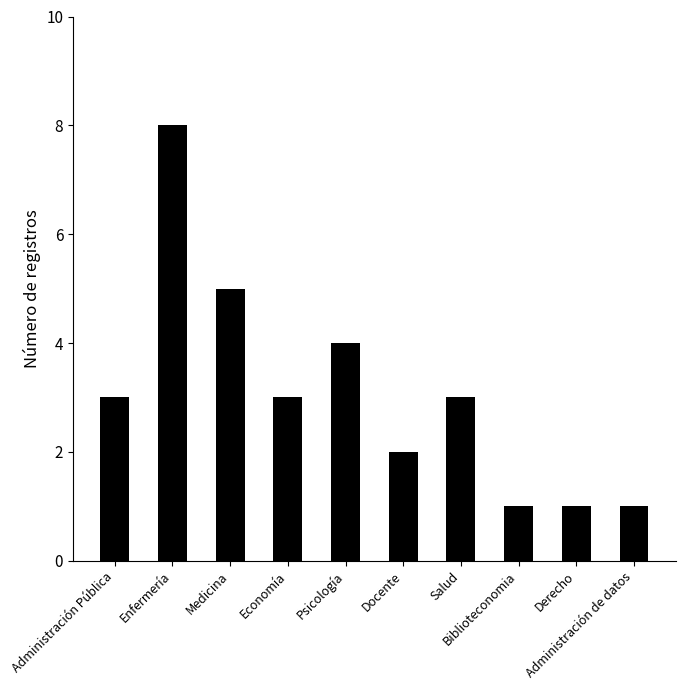

Between Administración de datos and Enfermería, which is larger?

Enfermería